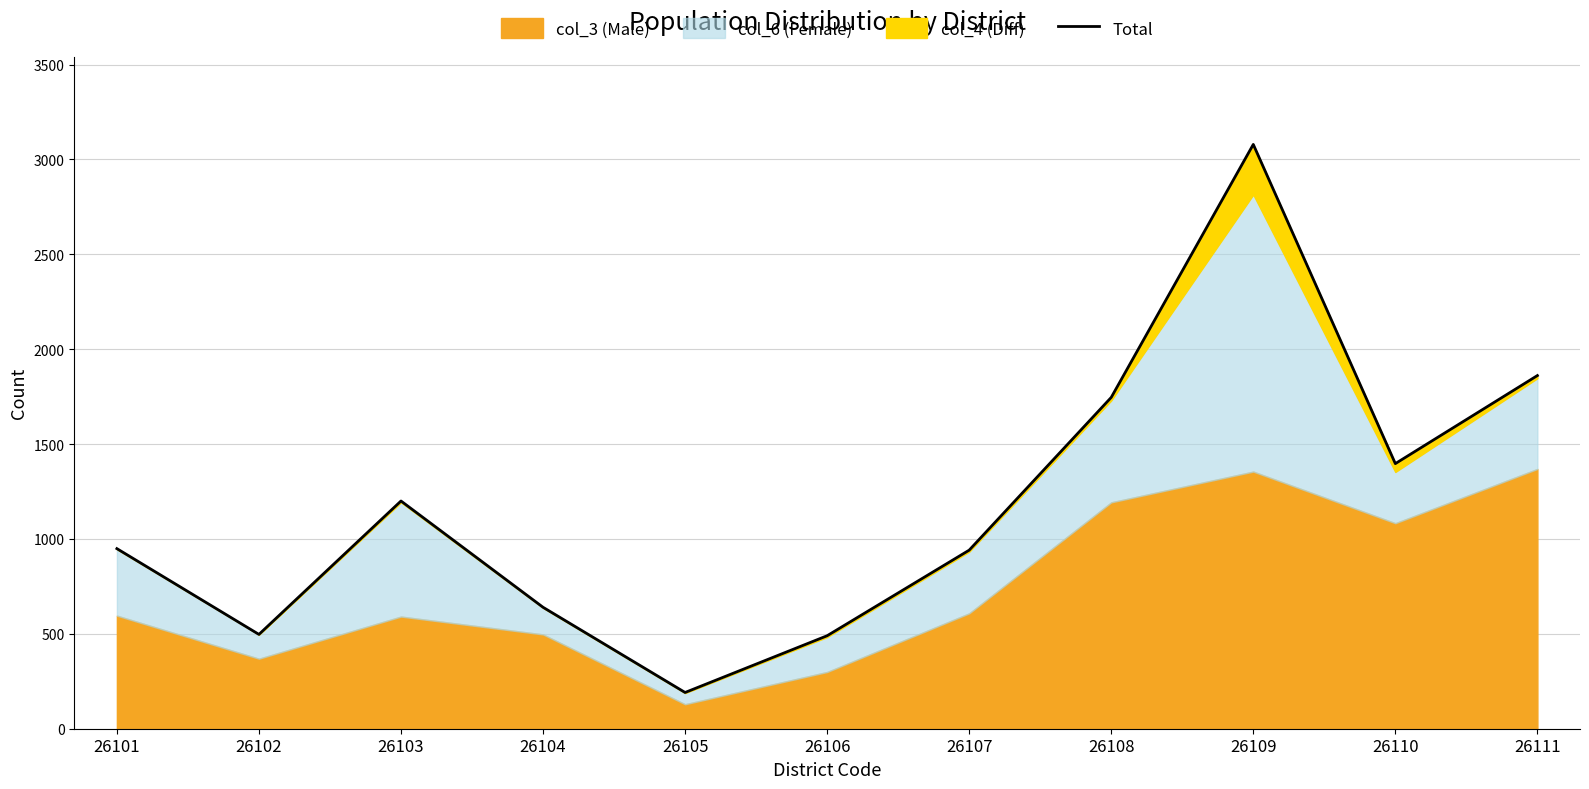

Where is the data nearest to the value 1635?

26108